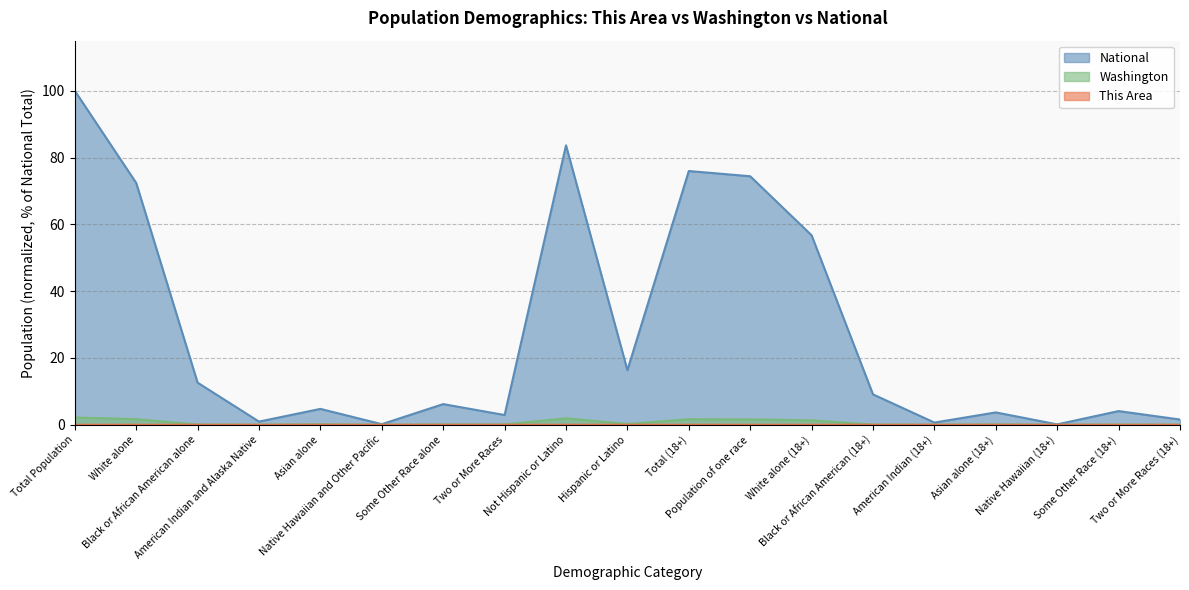

At which label is National closest to 50?

White alone (18+)